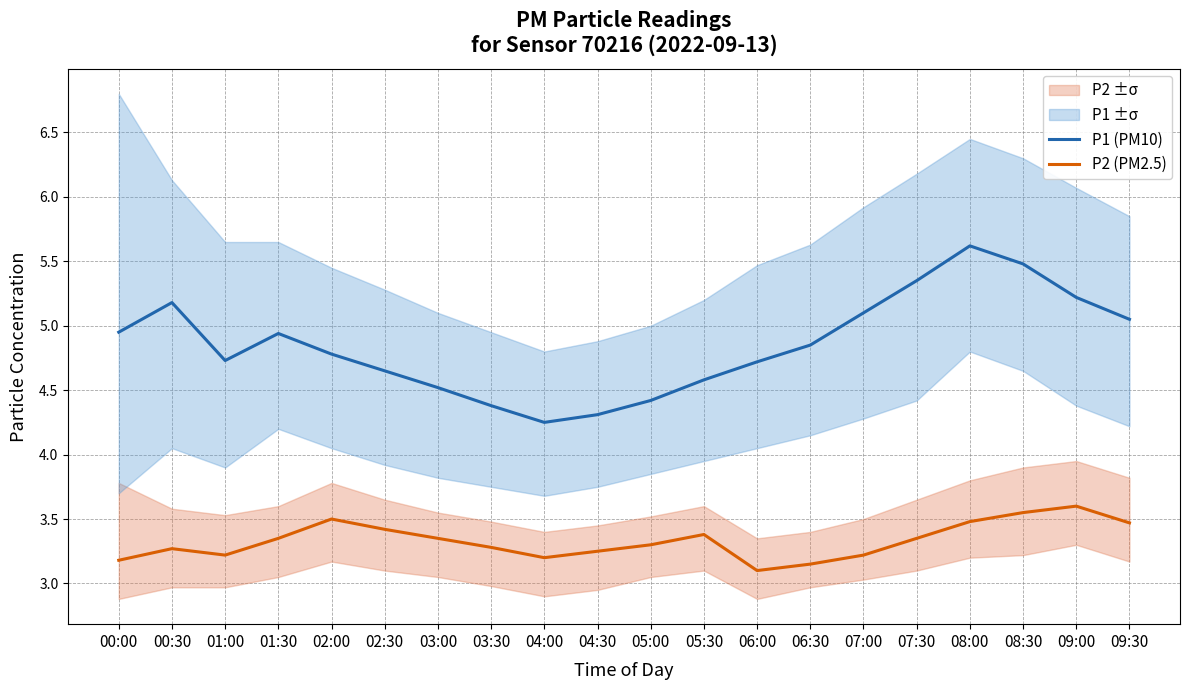

Reading right to left, list all the values displayed in this chart.

P1 (PM10): 5.0	5.2	5.5	5.6	5.3	5.1	4.8	4.7	4.6	4.4	4.3	4.2	4.4	4.5	4.7	4.8	4.9	4.7	5.2	5.0
P2 (PM2.5): 3.5	3.6	3.5	3.5	3.4	3.2	3.1	3.1	3.4	3.3	3.2	3.2	3.3	3.4	3.4	3.5	3.4	3.2	3.3	3.2